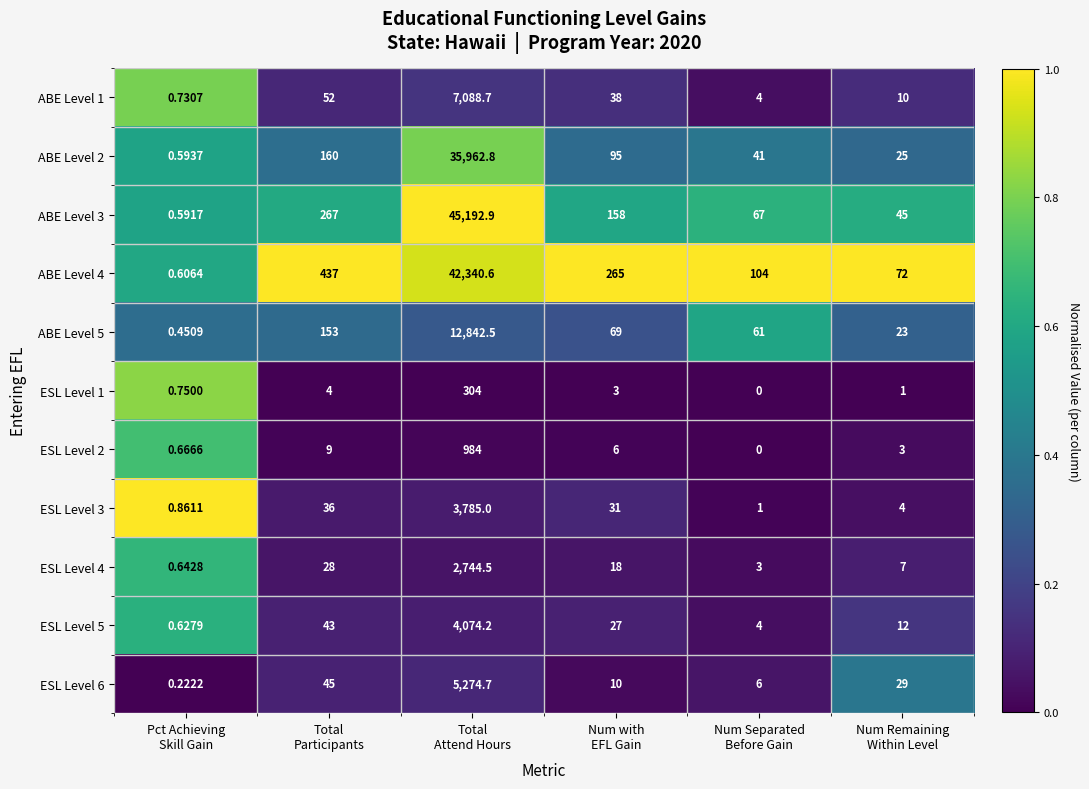

Which series has the widest spread of values?

ABE Level 3